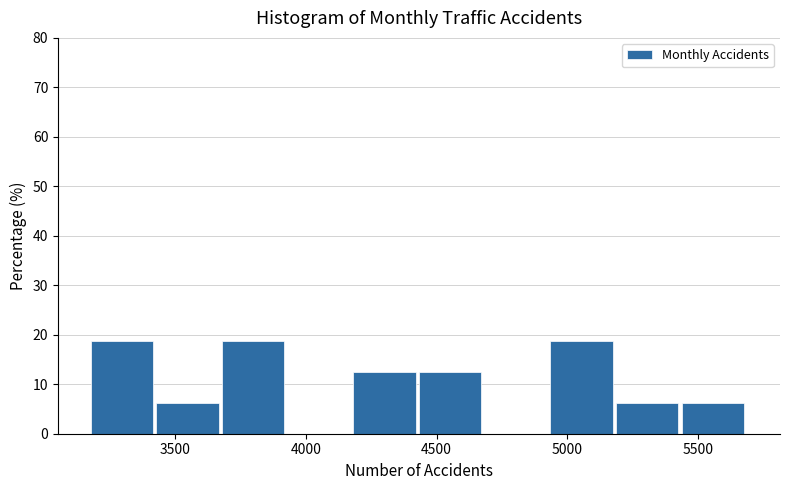

Reading left to right, transcribe this chart: for each bar, give the range it covers on the x-axis and its height. Neither the bar edges nor the heights are printed on the chart, so give them approximately, as read against the axes.

3200 to 3450: 19
3450 to 3700: 6
3700 to 3950: 19
3950 to 4200: 0
4200 to 4450: 13
4450 to 4700: 13
4700 to 4950: 0
4950 to 5200: 19
5200 to 5450: 6
5450 to 5700: 6